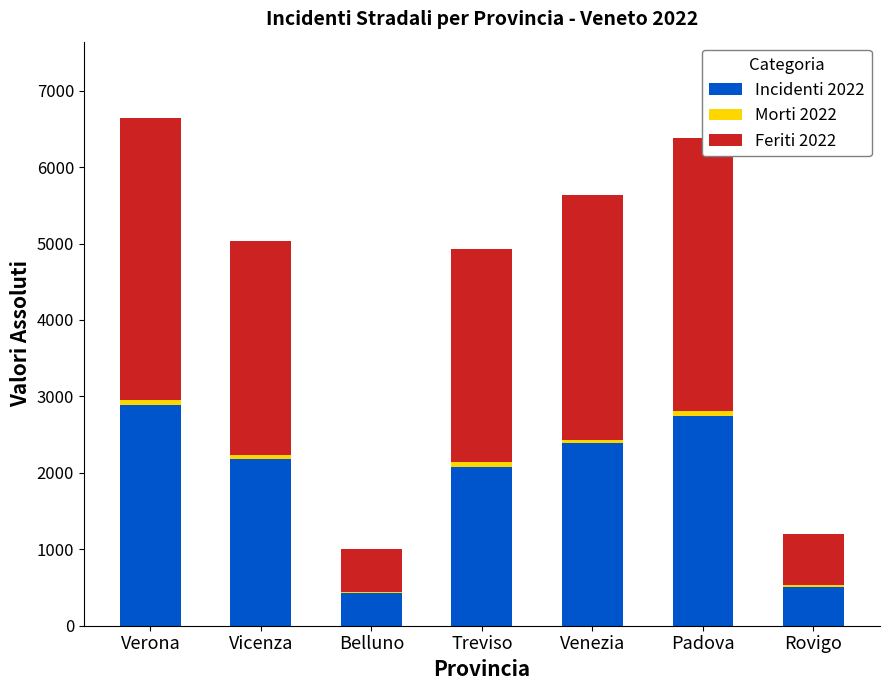

True or false: Incidenti 2022 has a value of 1035 at Padova.

False